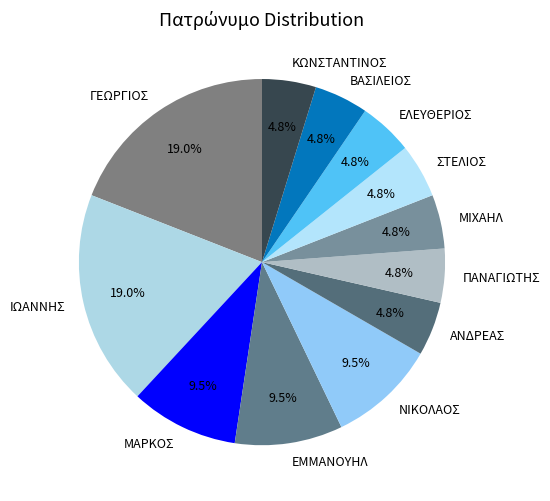

How many slices are in this pie chart?

12